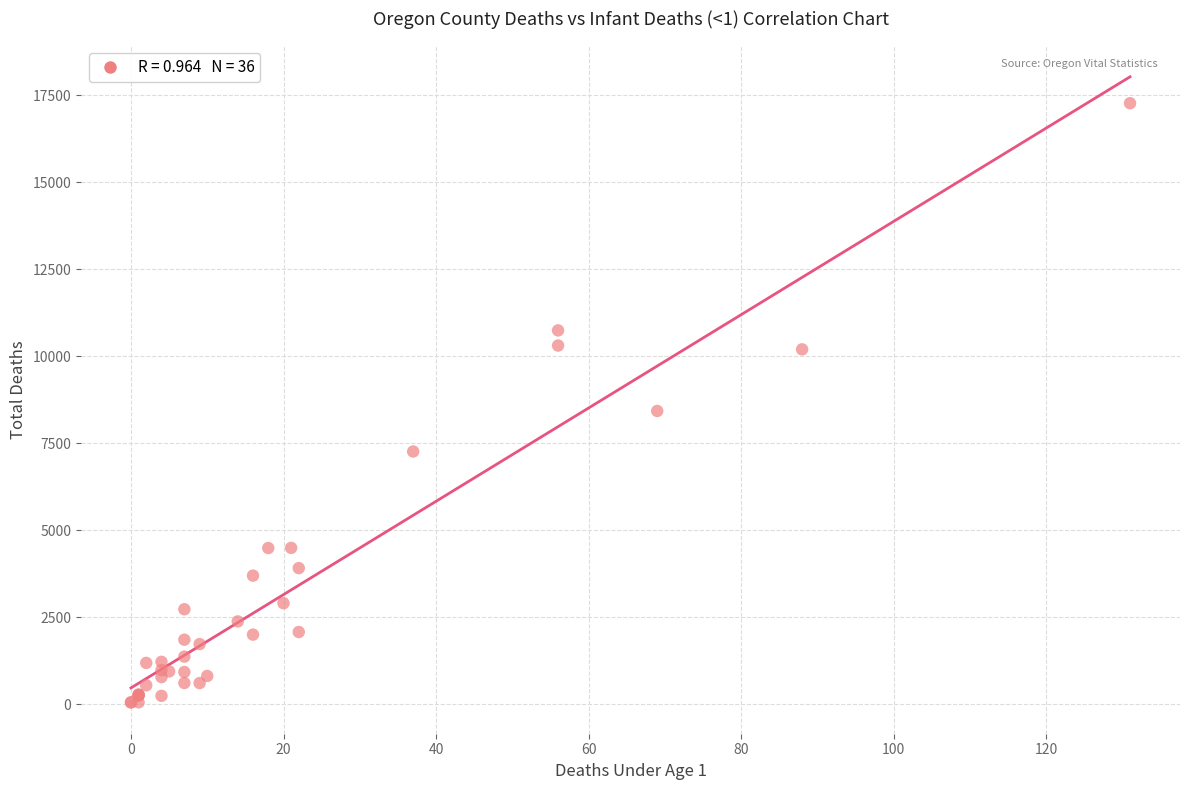

What Y value in the scatter plot is closest to 8668?

8434